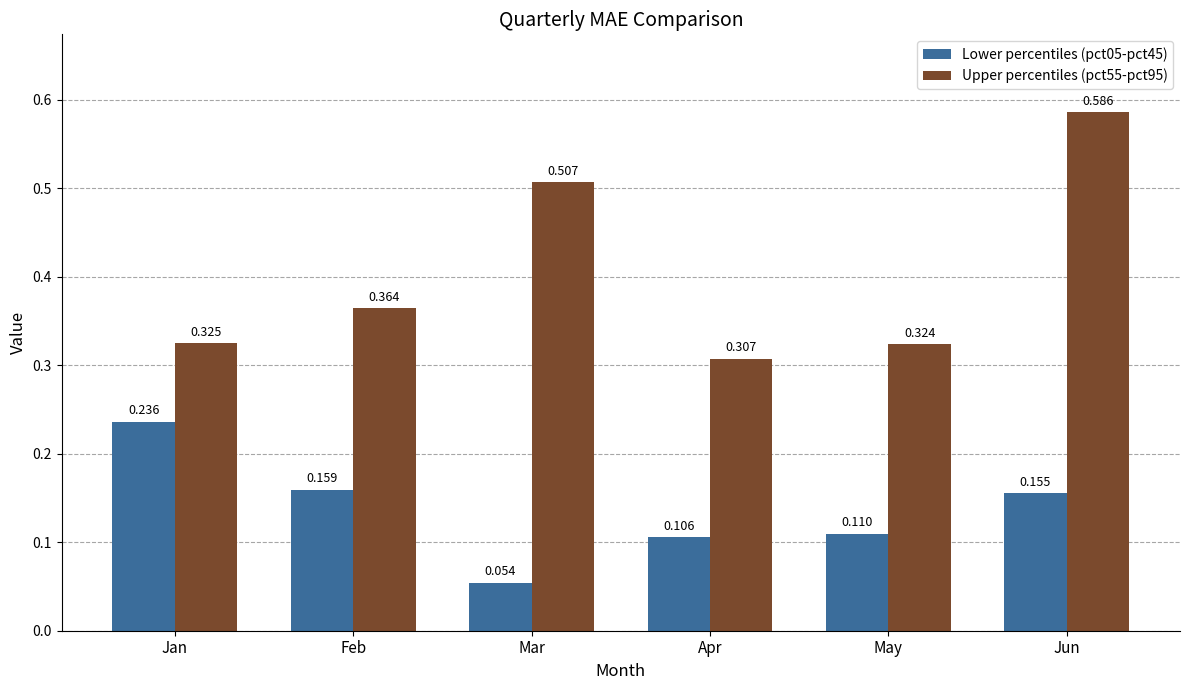

What are all the series names shown in the legend?

Lower percentiles (pct05-pct45), Upper percentiles (pct55-pct95)